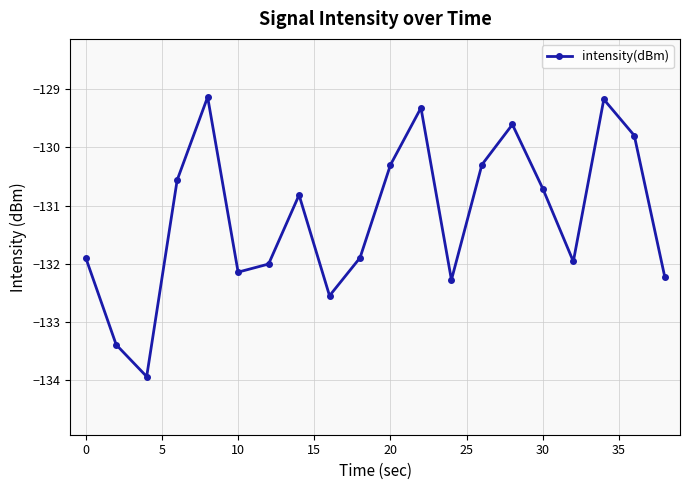

What is the minimum value shown in the chart?

-133.9